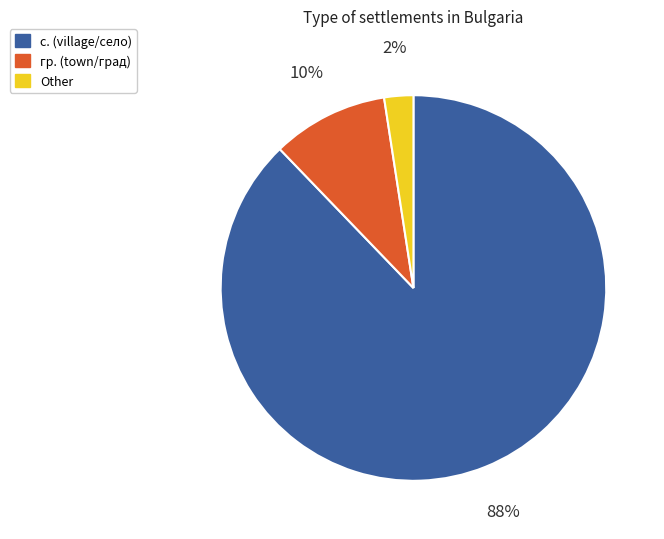

To the nearest percent, what percentage of the pie is гр. (town/град)?

10%